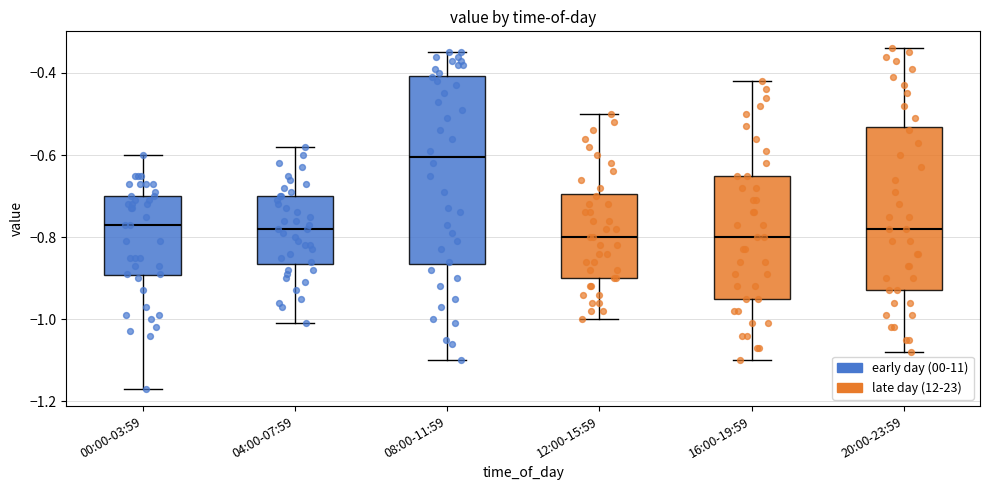

Which box is the tallest, from its lower edge to its upper edge?

08:00-11:59